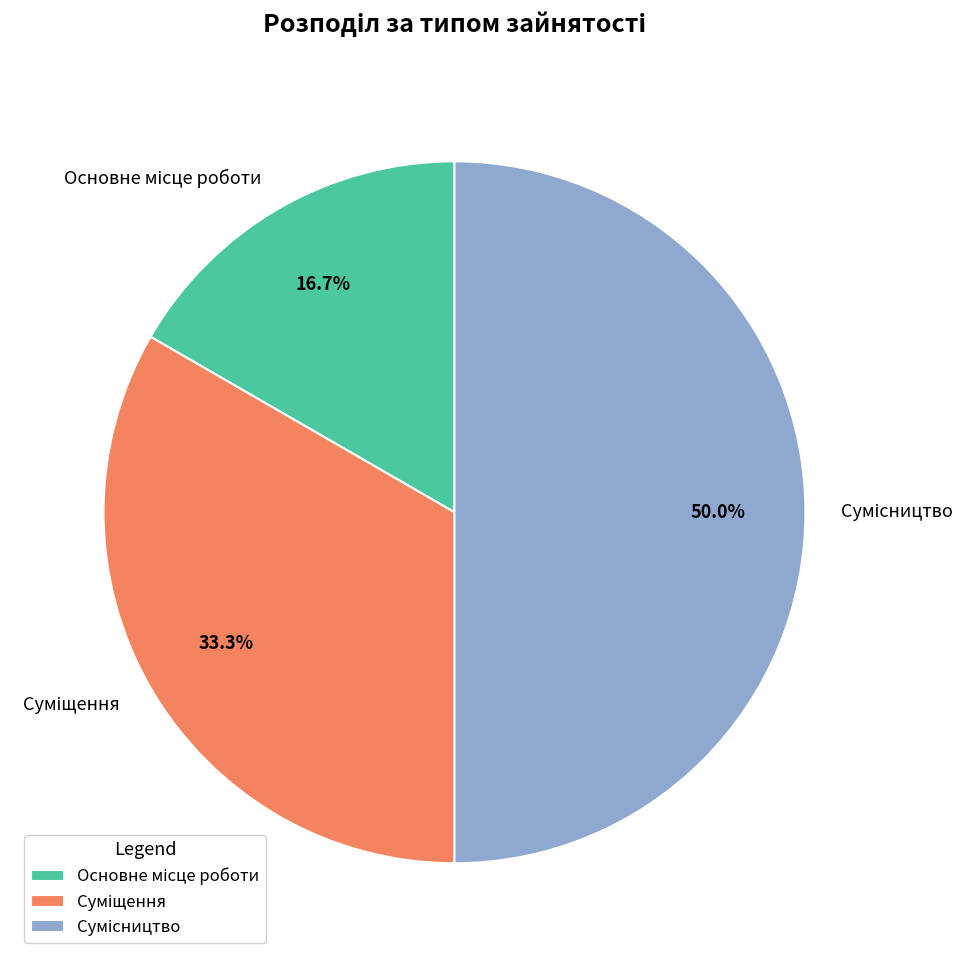

Is there a majority slice in this chart?

No